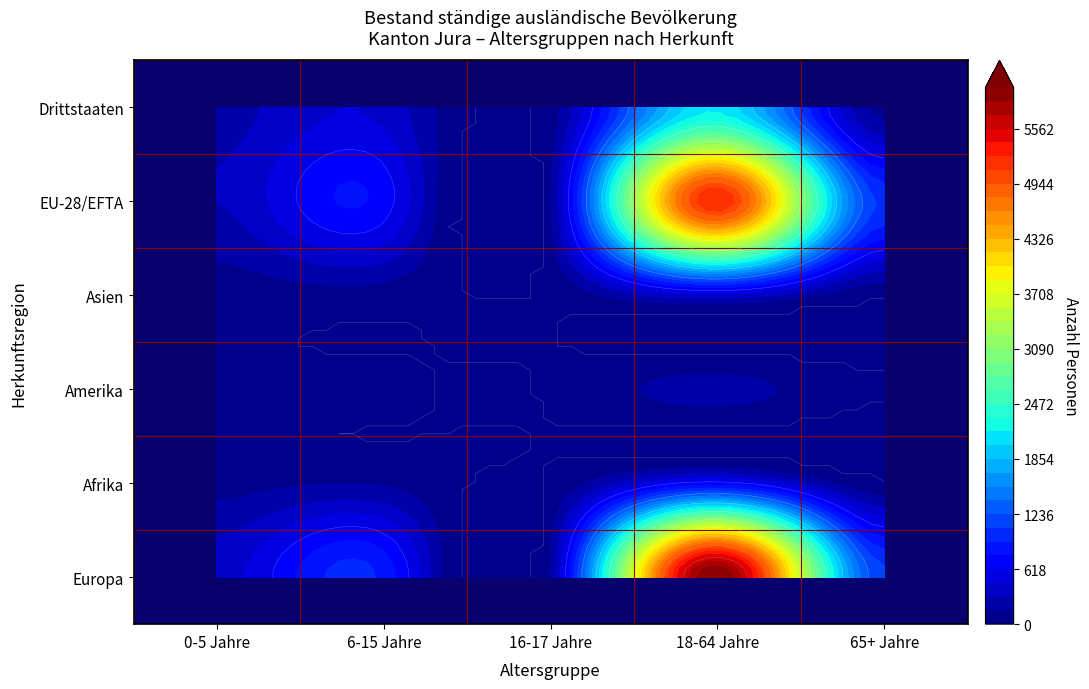

What is the spread (max minus min) of values at 18-64 Jahre?

5813